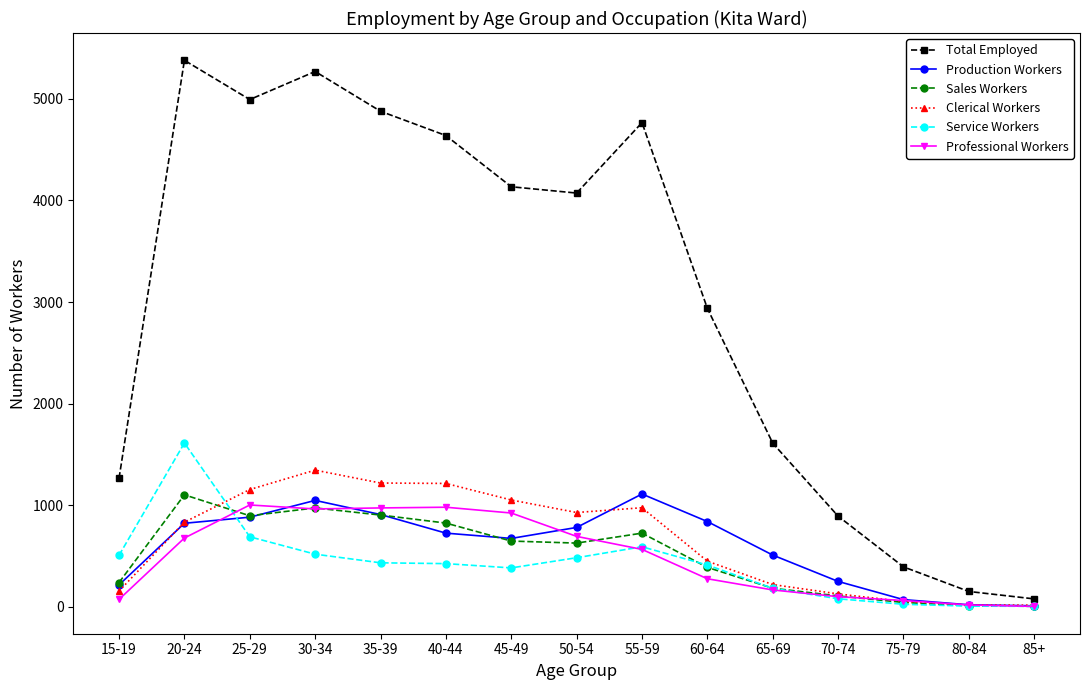

The value of Clerical Workers at 45-49 is 1052. True or false?

True